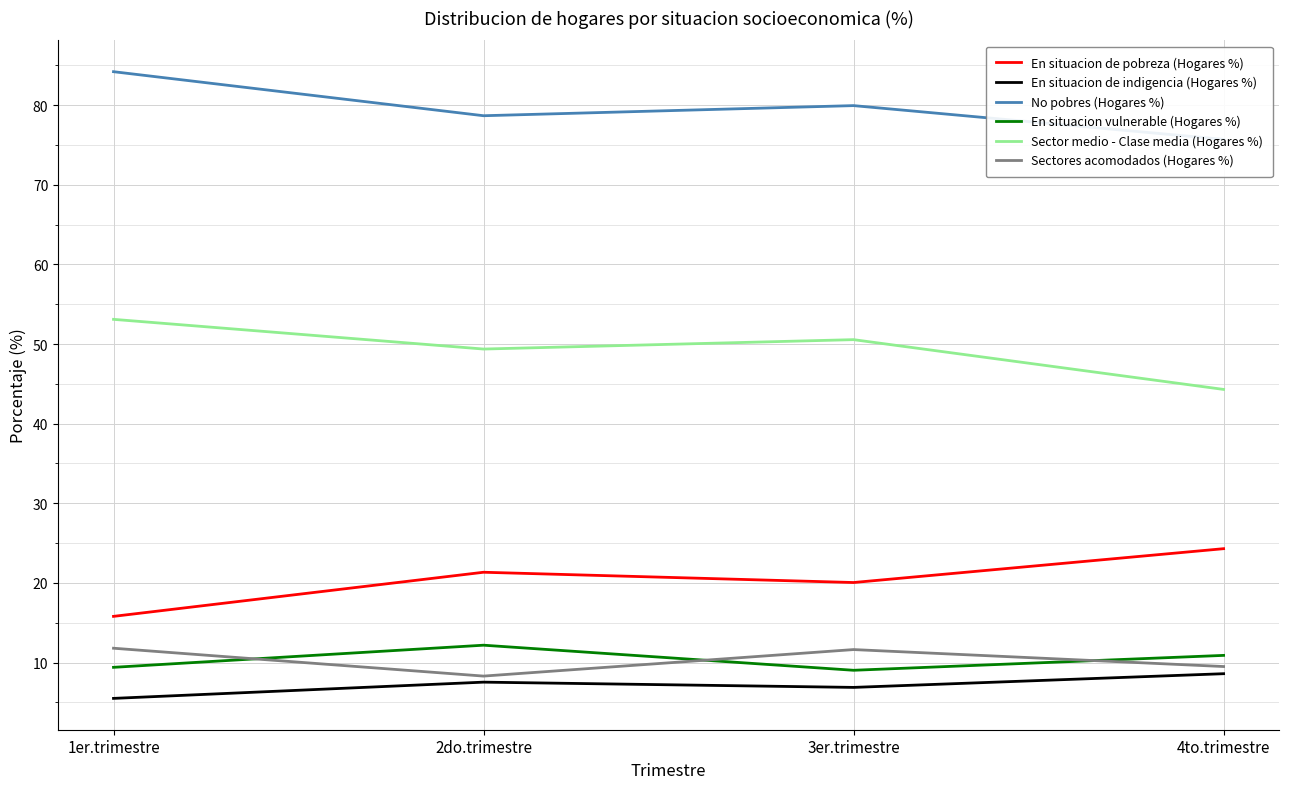

How many lines are shown in the chart?

6